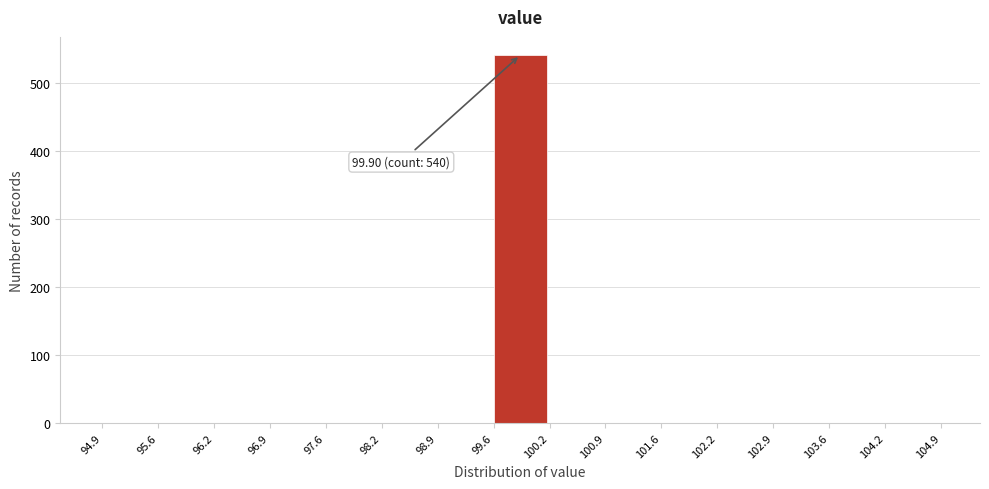

Which range on the x-axis has the tallest bar?

99.6 to 100.2